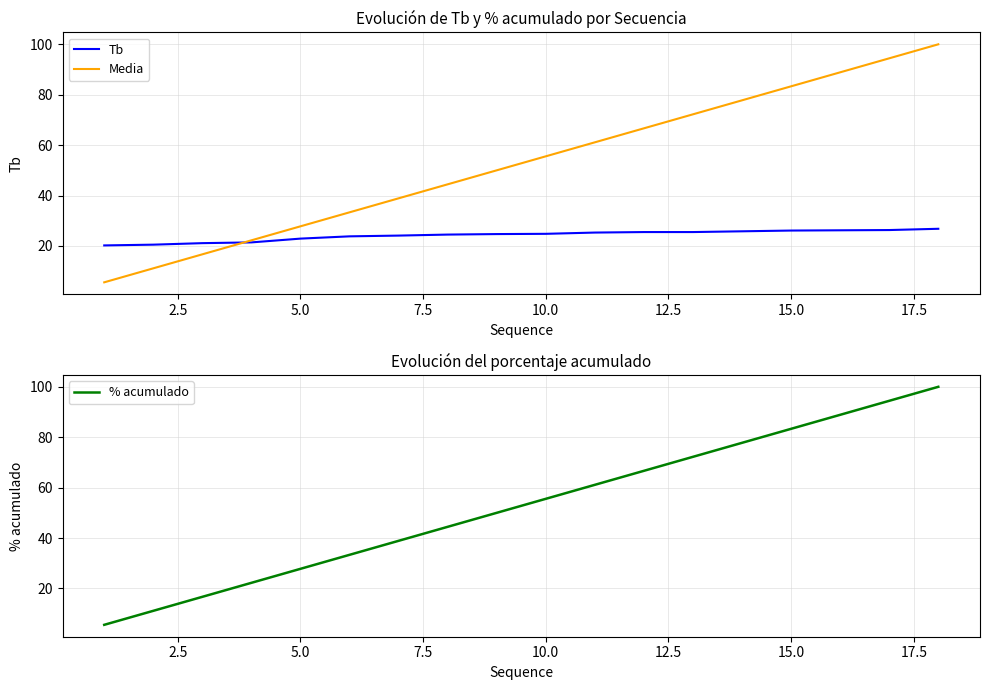

True or false: Media has a value of 121.5 at 15.0.

False